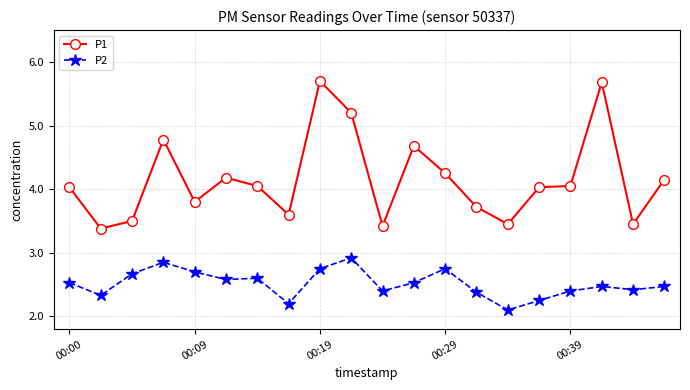

True or false: P1 has more than 1 interior local peaks.

True